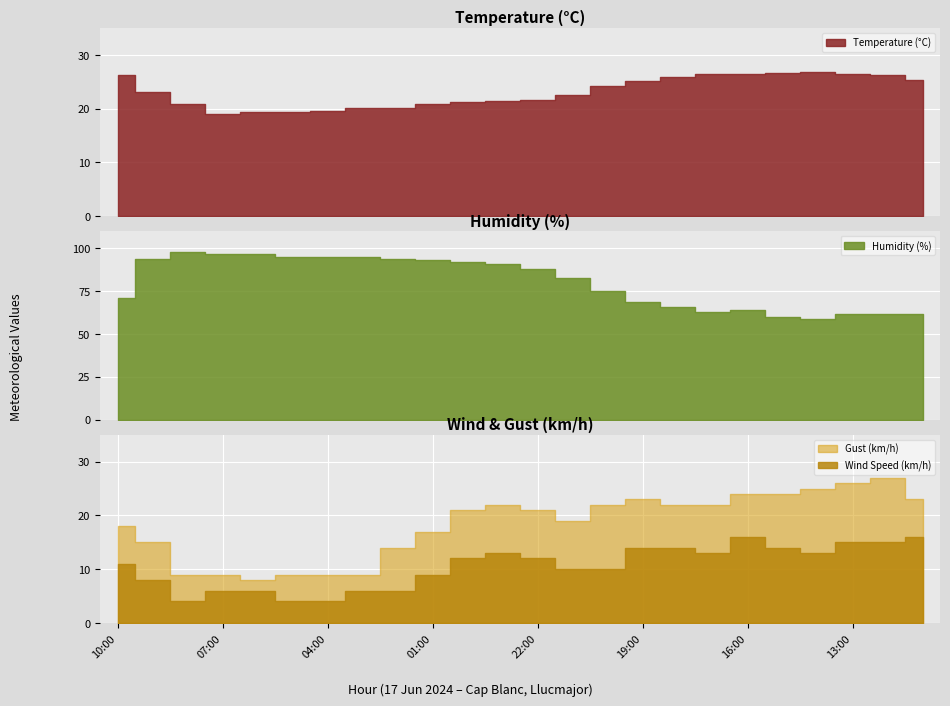

What are all the series names shown in the legend?

Temperature (°C), Humidity (%), Wind Speed (km/h), Gust (km/h)